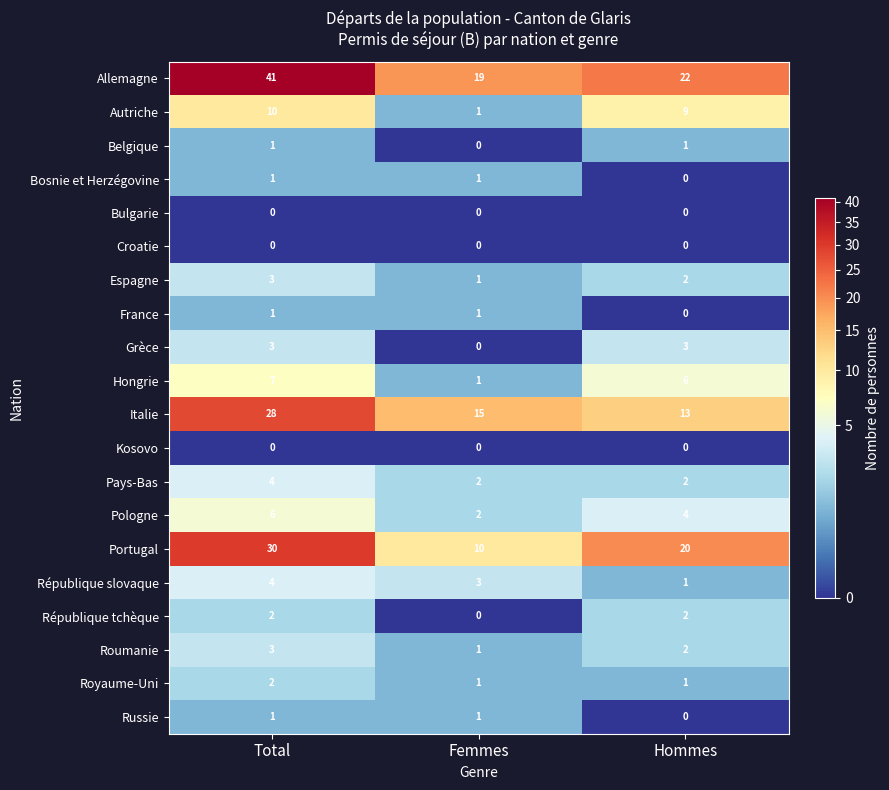

Which series has the largest range (max minus min)?

Allemagne